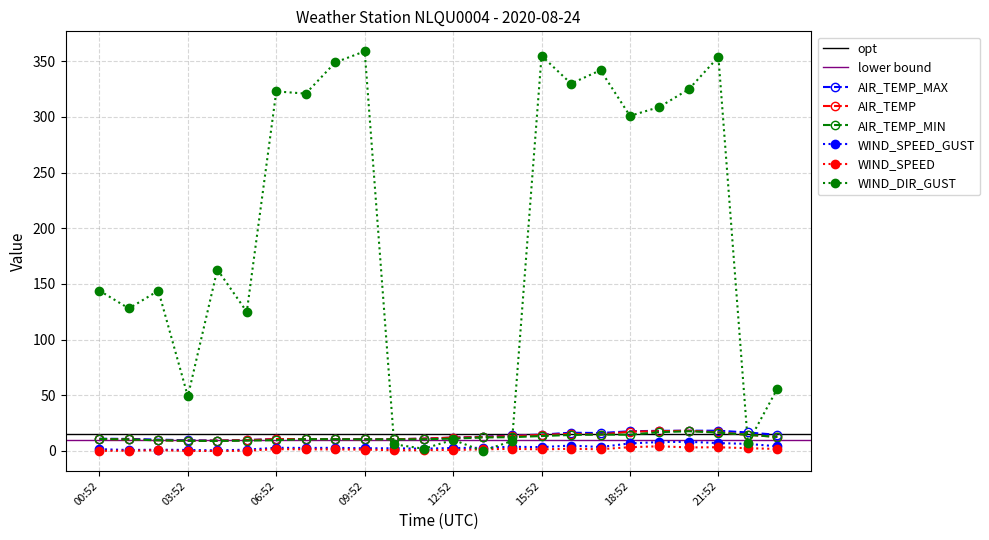

What is the sum of the WIND_DIR_GUST values at 12:52 and 17:52?

352.0